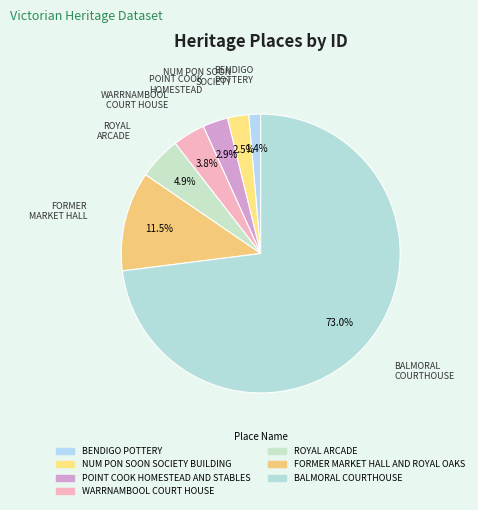

How many slices are in this pie chart?

7